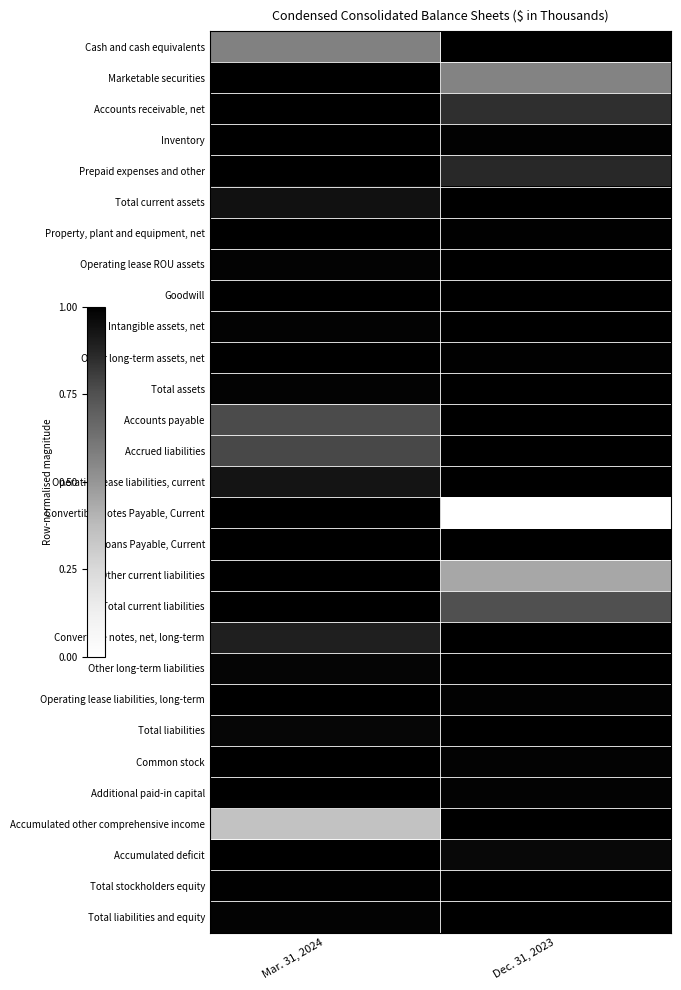

Which series has the largest total across all categories?

Loans Payable, Current